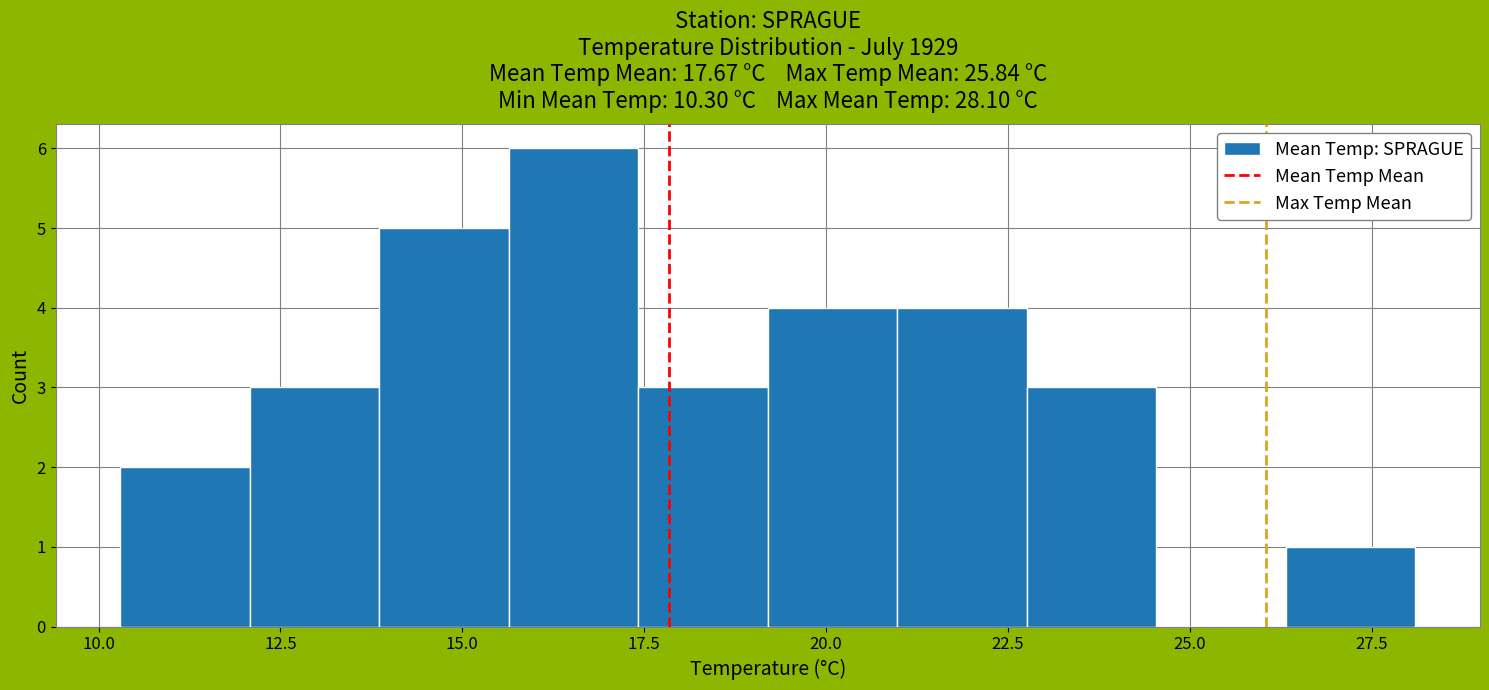

Read against the x-axis, roughly where is the centre of the tallest bar?

16.5